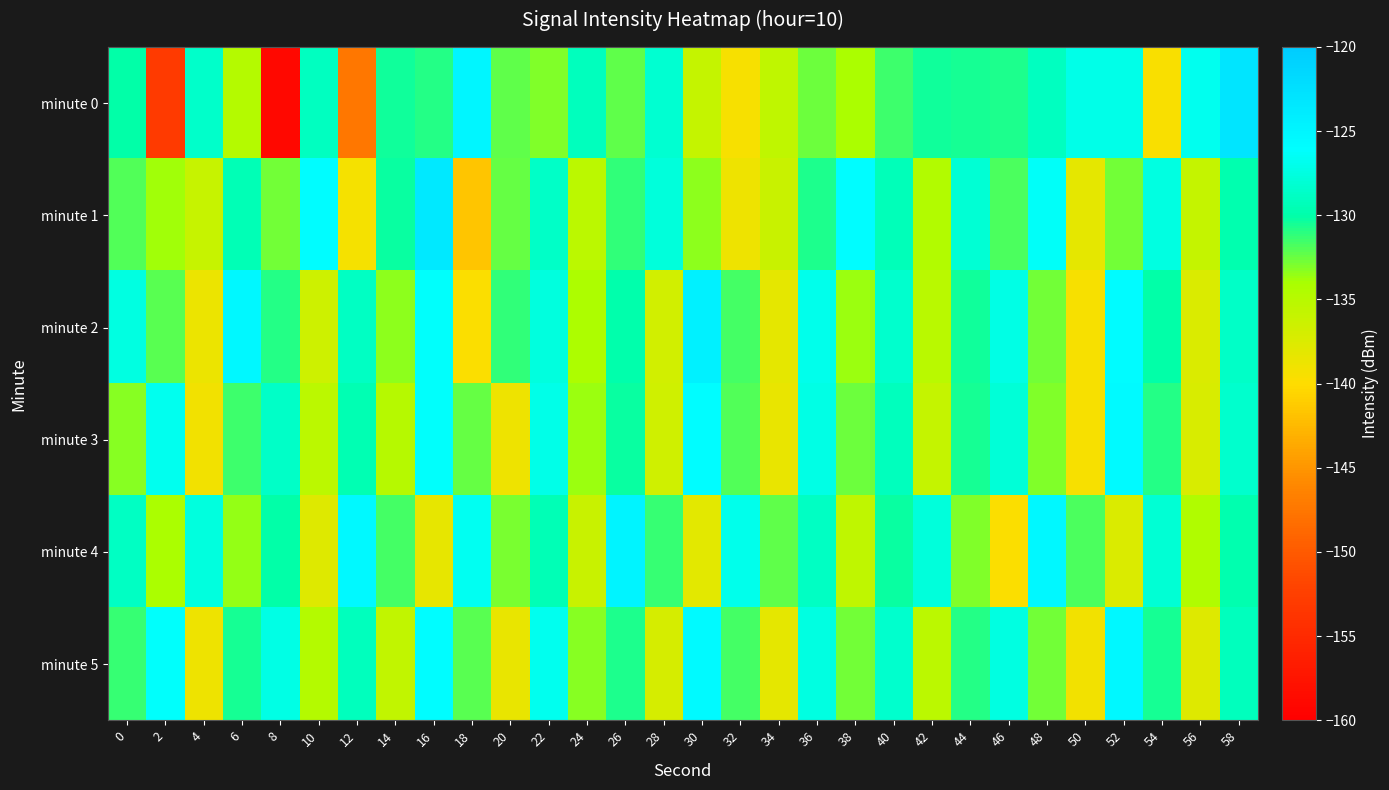

Reading left to right, extract all data points from this chart.

minute 0: 0=-130.1	2=-153.1	4=-128.5	6=-134.7	8=-159.0	10=-129.0	12=-147.4	14=-130.3	16=-130.9	18=-125.0	20=-132.2	22=-133.0	24=-129.2	26=-132.3	28=-128.2	30=-135.9	32=-139.4	34=-135.5	36=-132.6	38=-134.1	40=-131.4	42=-130.4	44=-130.5	46=-130.8	48=-129.0	50=-127.0	52=-127.2	54=-139.6	56=-126.7	58=-123.1
minute 1: 0=-132.0	2=-133.9	4=-136.0	6=-129.5	8=-132.7	10=-125.9	12=-139.3	14=-130.2	16=-123.5	18=-141.7	20=-132.5	22=-128.6	24=-135.2	26=-131.1	28=-127.8	30=-133.4	32=-138.9	34=-136.2	36=-130.7	38=-125.9	40=-129.3	42=-134.6	44=-128.1	46=-131.8	48=-126.4	50=-138.2	52=-132.7	54=-127.5	56=-135.9	58=-129.8
minute 2: 0=-127.5	2=-132.1	4=-138.7	6=-125.3	8=-130.9	10=-136.5	12=-128.8	14=-133.4	16=-126.1	18=-139.7	20=-131.2	22=-127.6	24=-134.3	26=-129.9	28=-136.8	30=-124.5	32=-131.7	34=-138.2	36=-126.9	38=-133.6	40=-128.3	42=-135.1	44=-130.4	46=-127.2	48=-132.8	50=-139.5	52=-125.7	54=-130.1	56=-137.4	58=-128.6
minute 3: 0=-133.2	2=-126.8	4=-139.1	6=-131.5	8=-128.7	10=-135.3	12=-129.6	14=-134.9	16=-126.2	18=-132.4	20=-138.8	22=-127.1	24=-133.7	26=-130.3	28=-136.6	30=-125.8	32=-131.9	34=-138.5	36=-127.3	38=-132.6	40=-129.2	42=-135.8	44=-130.5	46=-127.9	48=-133.1	50=-139.4	52=-125.6	54=-130.8	56=-137.2	58=-128.4
minute 4: 0=-128.9	2=-134.2	4=-127.6	6=-133.5	8=-130.1	10=-137.8	12=-125.4	14=-131.6	16=-138.3	18=-126.7	20=-132.9	22=-129.5	24=-136.2	26=-124.8	28=-131.3	30=-138.0	32=-127.0	34=-132.3	36=-128.8	38=-135.5	40=-130.2	42=-127.7	44=-133.0	46=-139.7	48=-125.3	50=-131.8	52=-137.5	54=-128.1	56=-134.4	58=-129.7
minute 5: 0=-131.4	2=-126.1	4=-138.9	6=-130.6	8=-127.2	10=-134.8	12=-129.1	14=-135.7	16=-125.9	18=-132.1	20=-138.5	22=-126.8	24=-133.2	26=-130.7	28=-137.1	30=-125.5	32=-131.7	34=-138.2	36=-127.5	38=-132.8	40=-128.4	42=-135.2	44=-130.9	46=-127.4	48=-132.7	50=-139.2	52=-125.2	54=-130.5	56=-137.8	58=-129.1